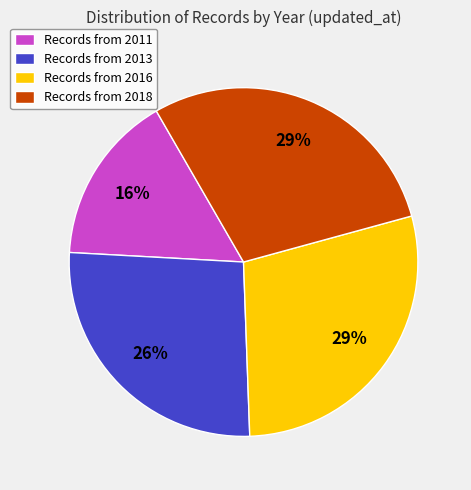

How many slices are in this pie chart?

4